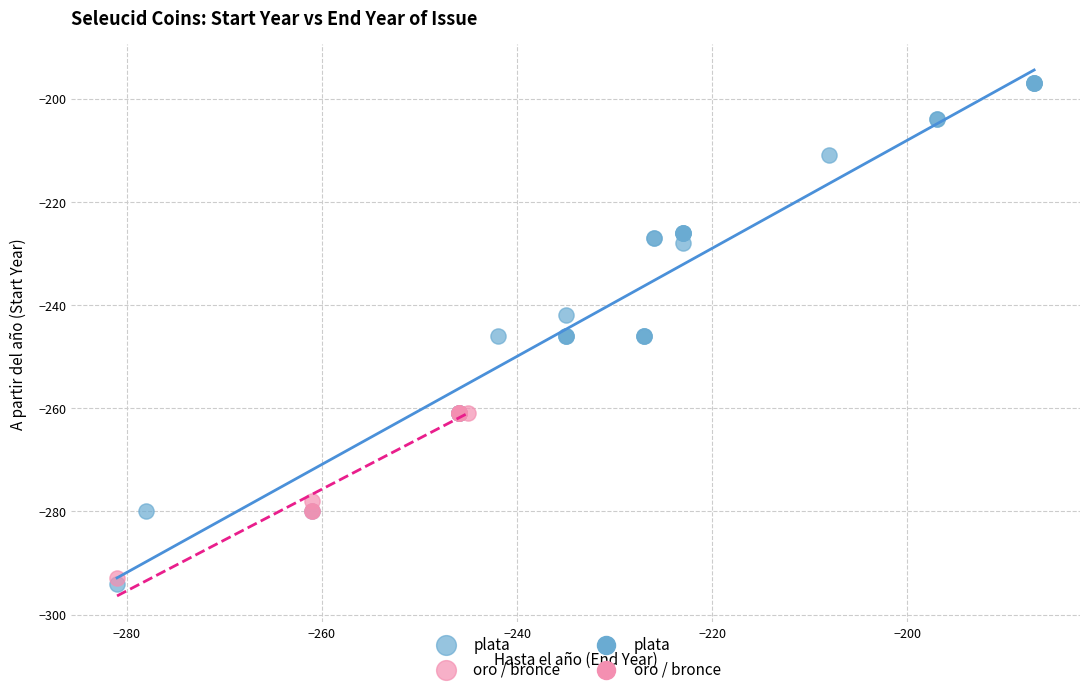

Which series contains the highest Y value?

plata